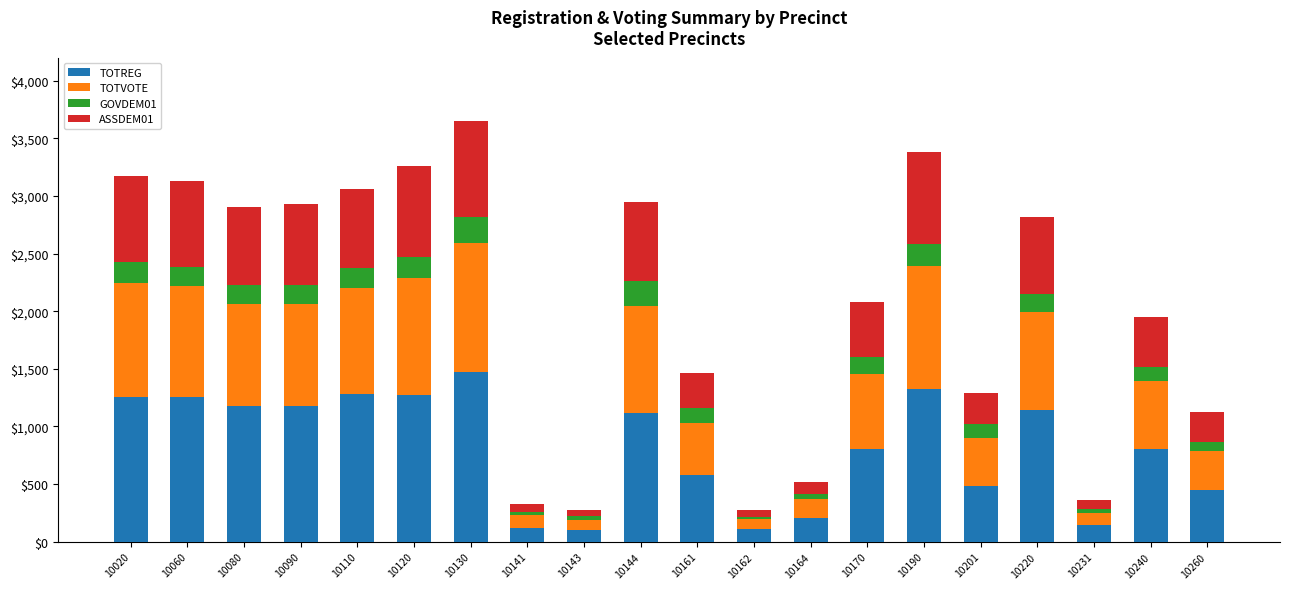

What is the lowest value of the TOTREG series?

103